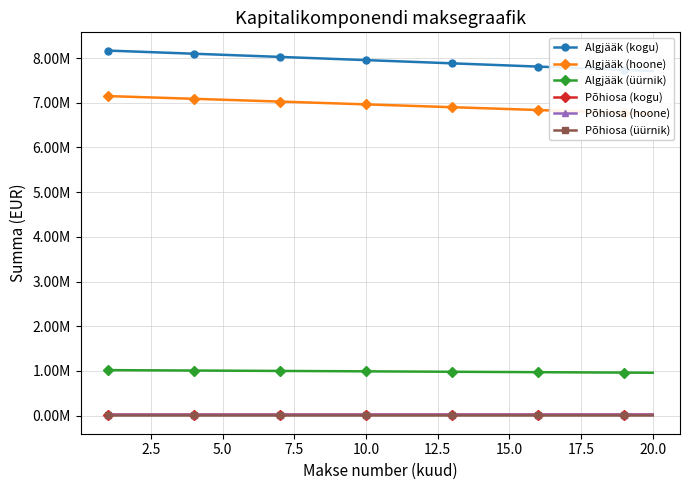

True or false: Põhiosa (hoone) has a value of 21233.3 at 15.0.

True